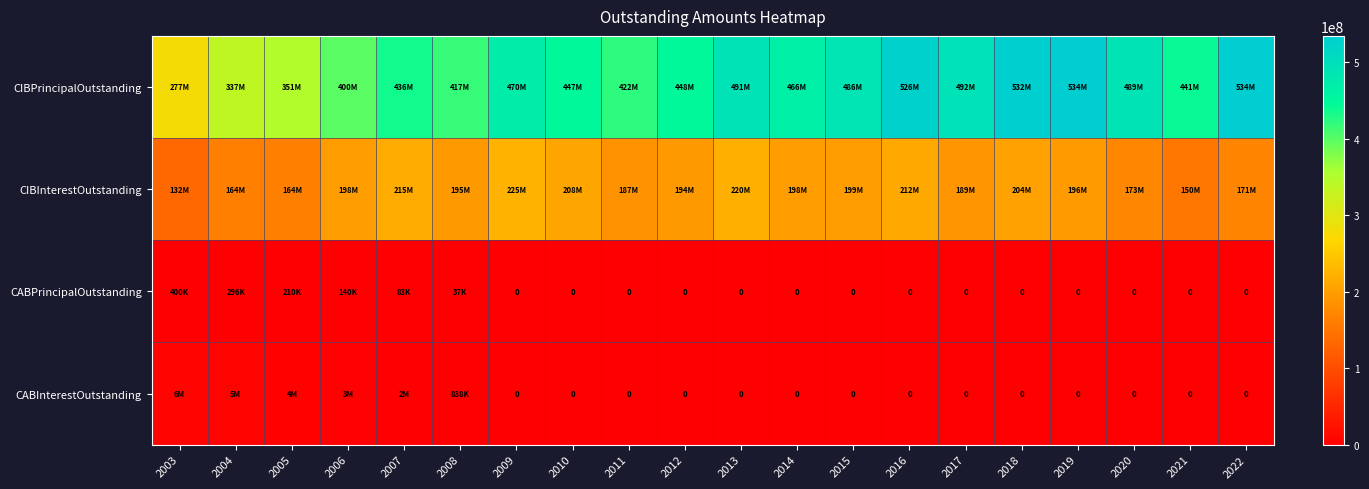

The CIBInterestOutstanding series shows 243359396.2 at 2022. True or false?

False